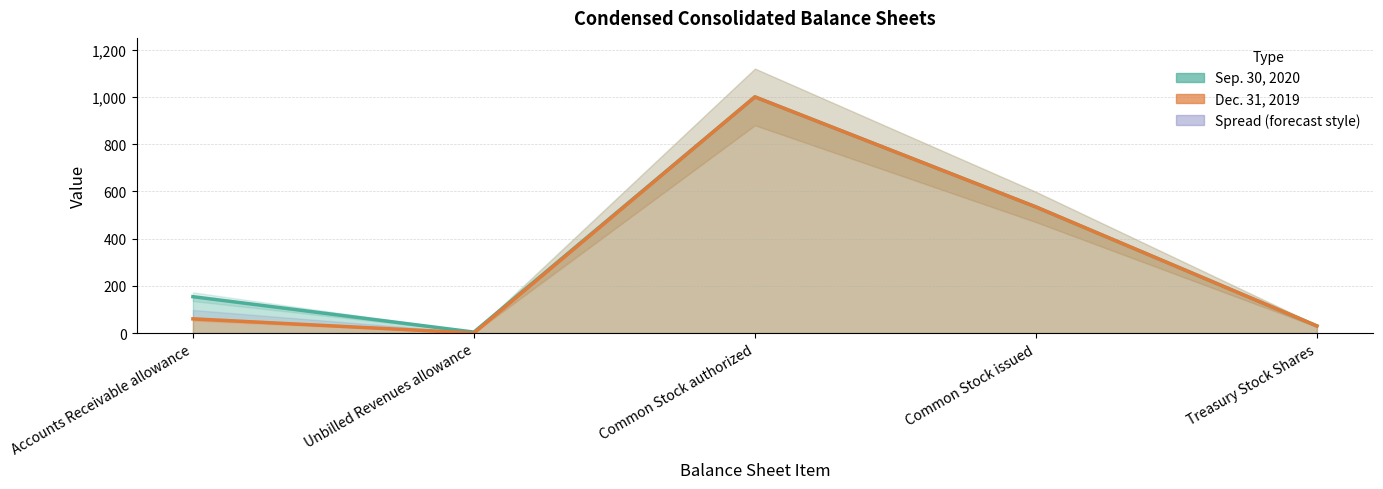

What is the value of the Sep. 30, 2020 point at the 1st from the left?

154